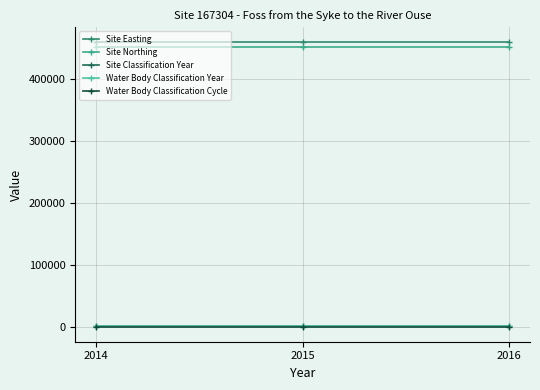

Which series has the largest range (max minus min)?

Site Classification Year